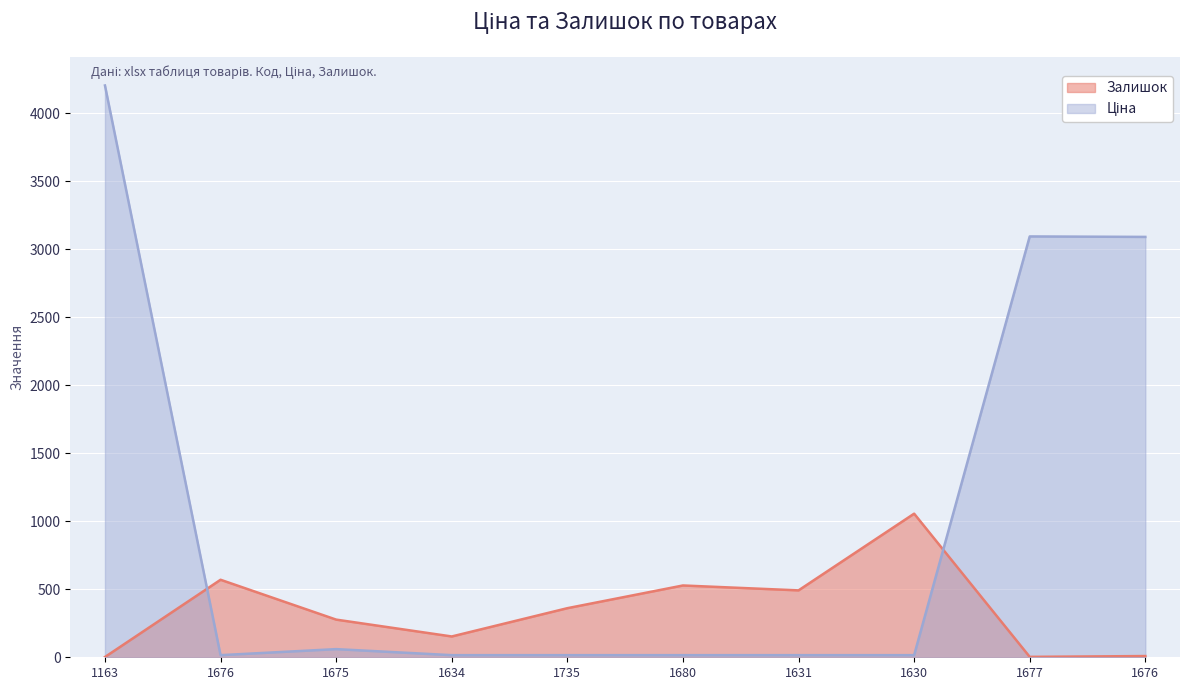

True or false: Залишок has more than 0 points higher than both neighbors.

True